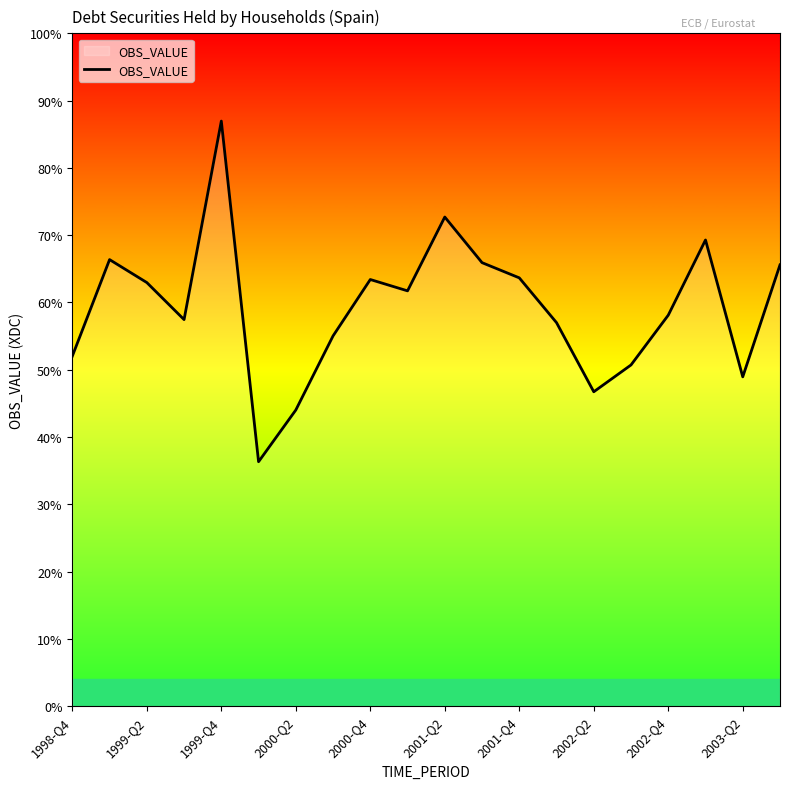

Does the chart have visible grid lines?

No